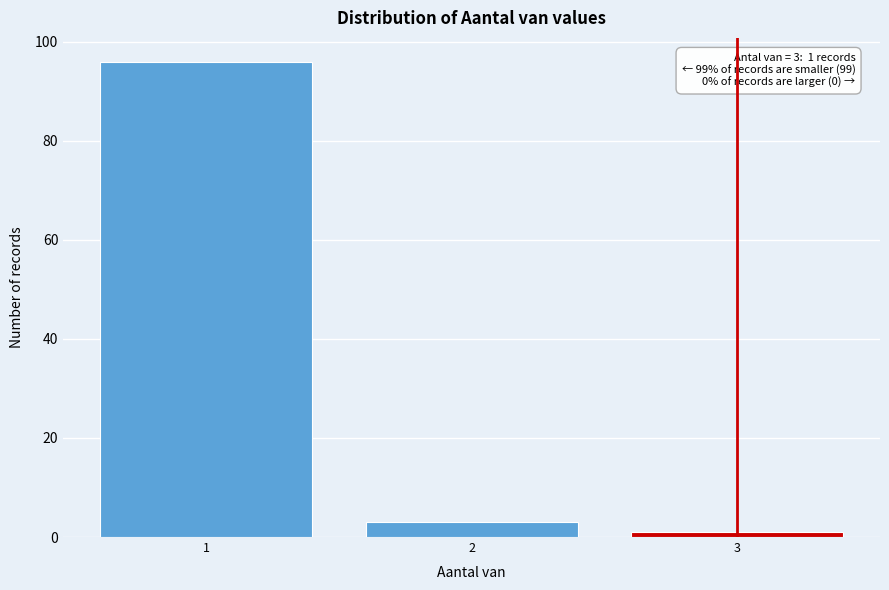

Reading right to left, what are all the values shown in this chart?

3=1	2=3	1=96